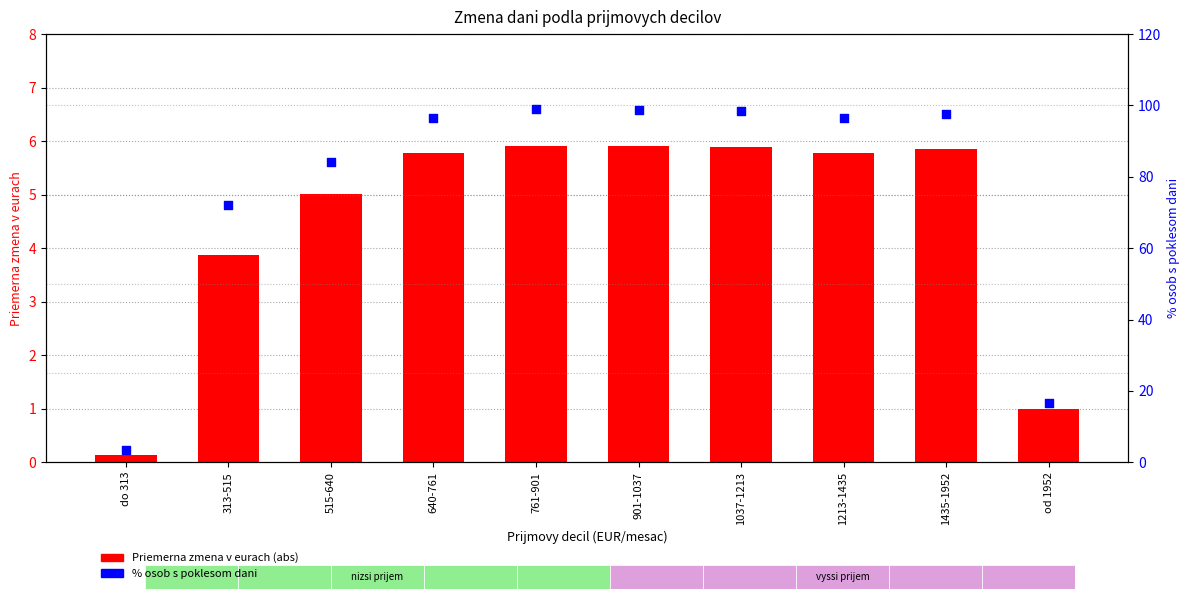

What is the total value across all series at 515-640?

89.1